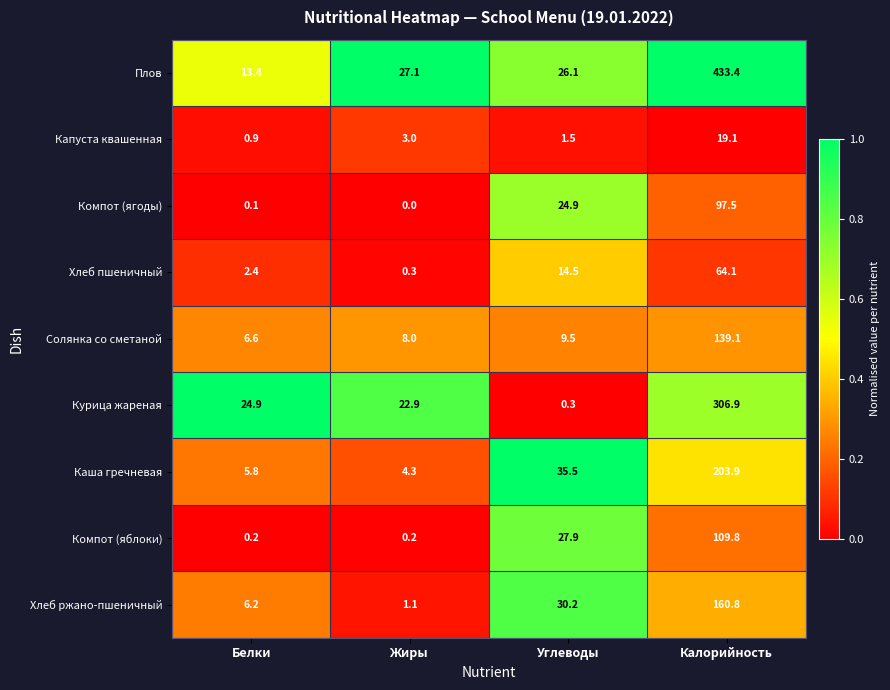

Which category has the lowest value in the Компот (ягоды) series?

Жиры